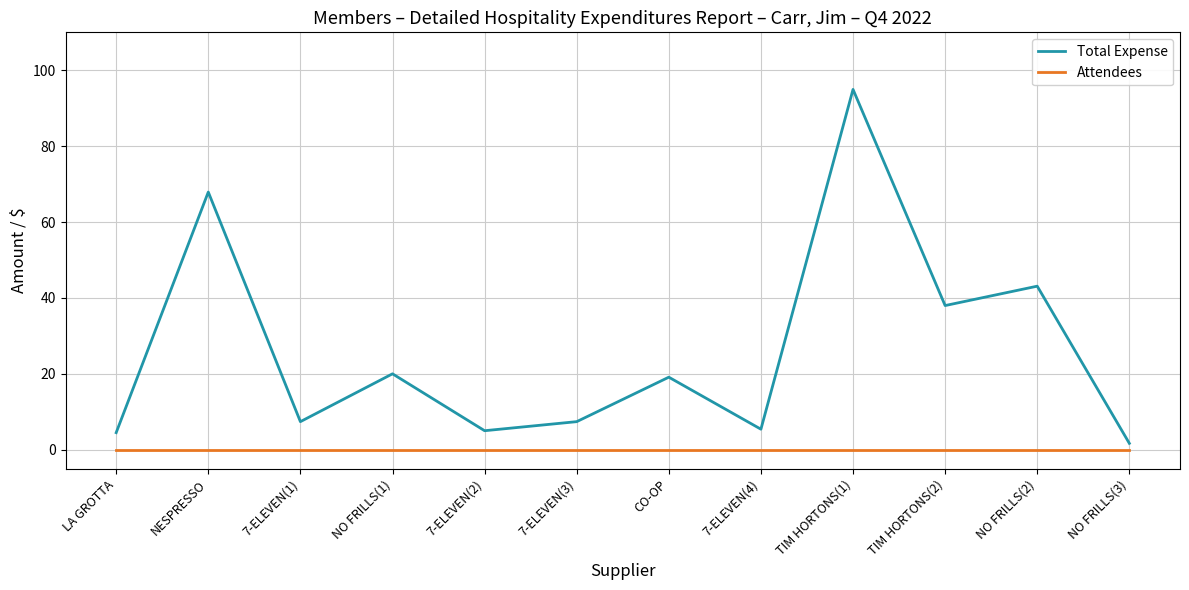

Where does the Total Expense series first go above 19?

NESPRESSO